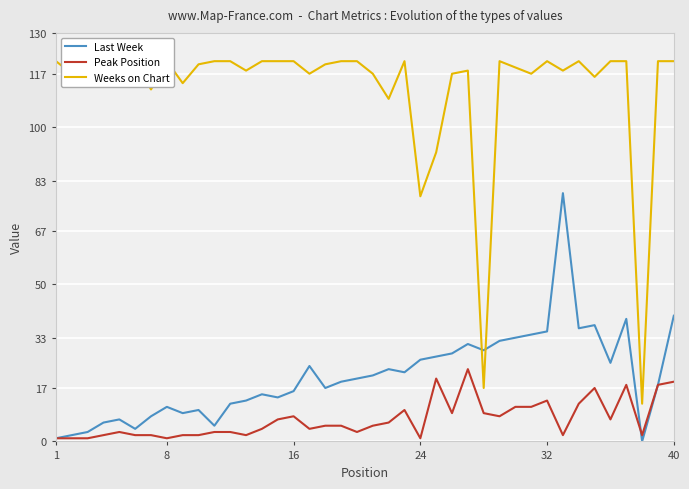

What is the maximum value for Last Week?

79